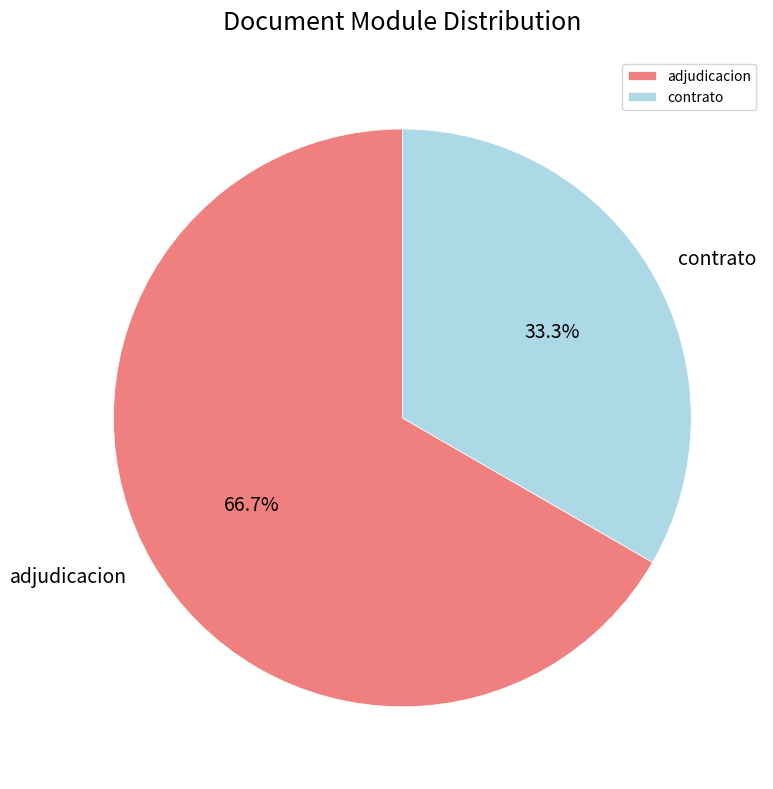

What percentage is NOT represented by adjudicacion?

33.3%